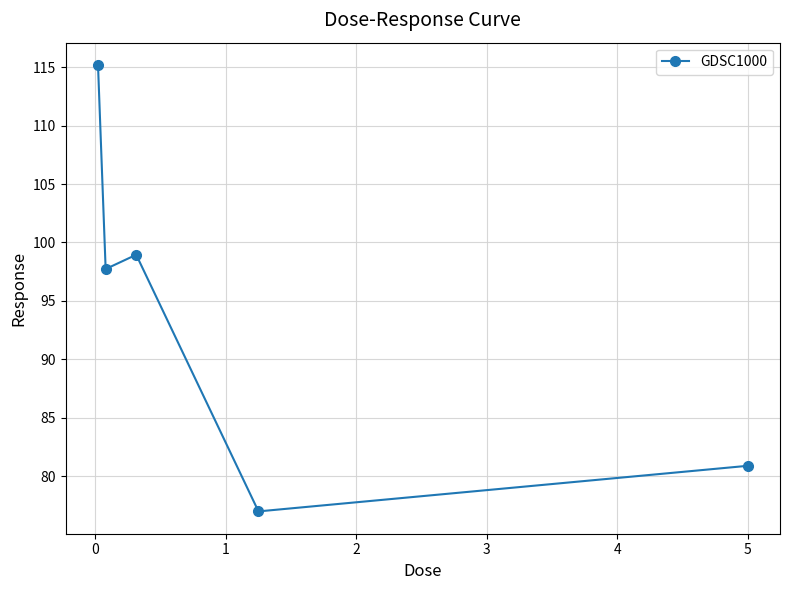

Reading right to left, what are all the values shown in this chart?

80.9	77.0	99.0	97.7	115.2